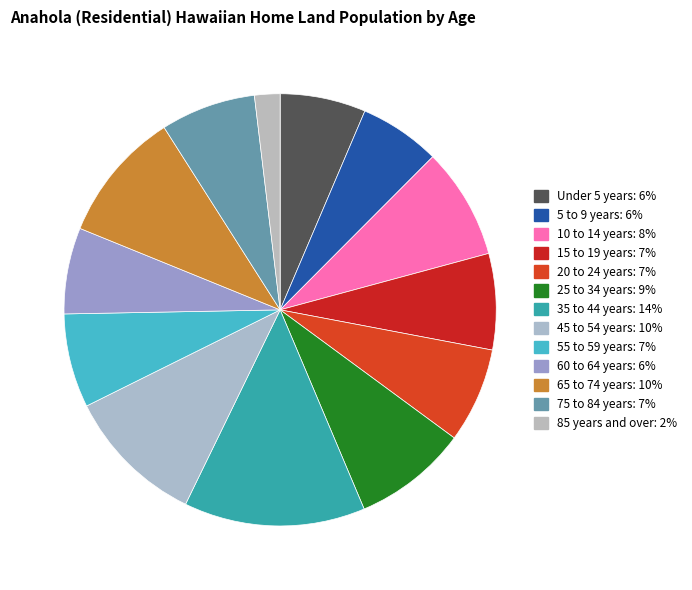

How many segments does this pie chart have?

13